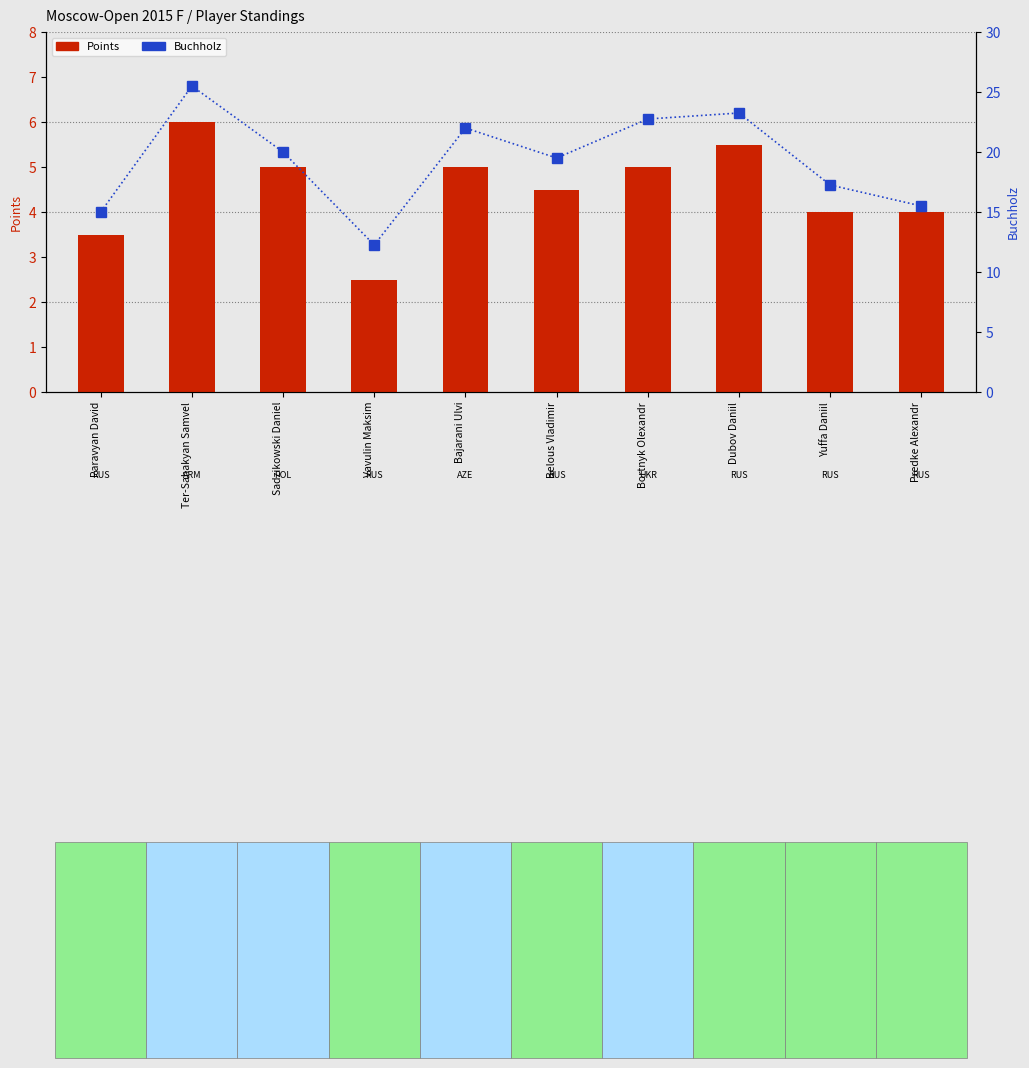

Which category has the highest value in the Buchholz series?

Ter-Sahakyan Samvel